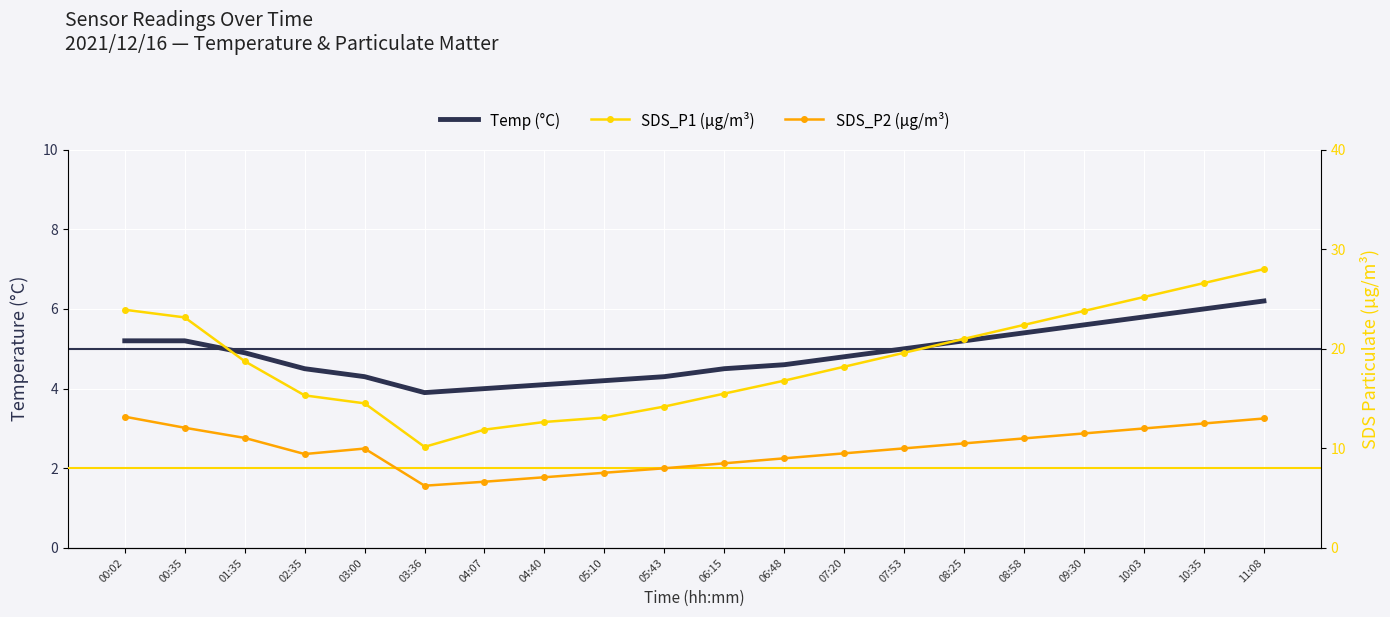

Which series has the largest range (max minus min)?

SDS_P1 (µg/m³)